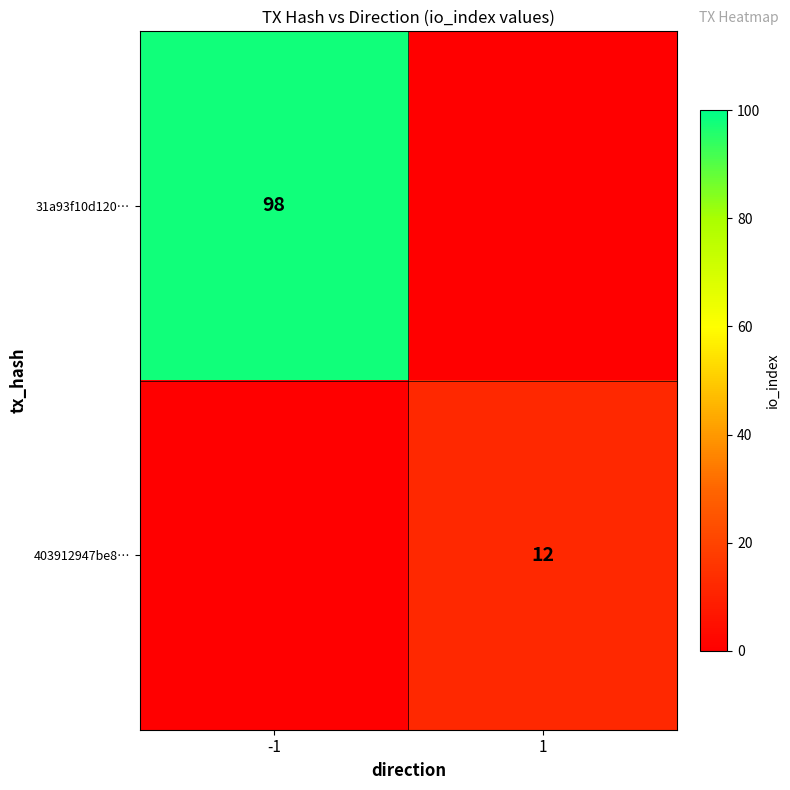

The value of 403912947be8… at 1 is 12. True or false?

True